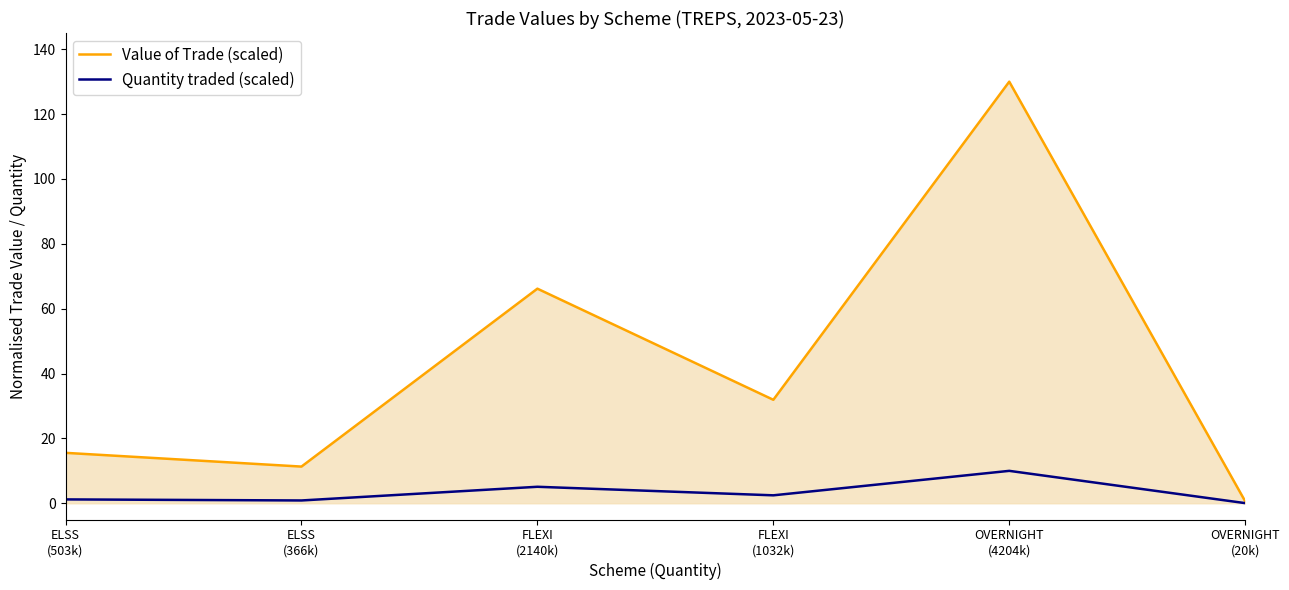

At which label does Value of Trade (scaled) first exceed 31?

FLEXI
(2140k)